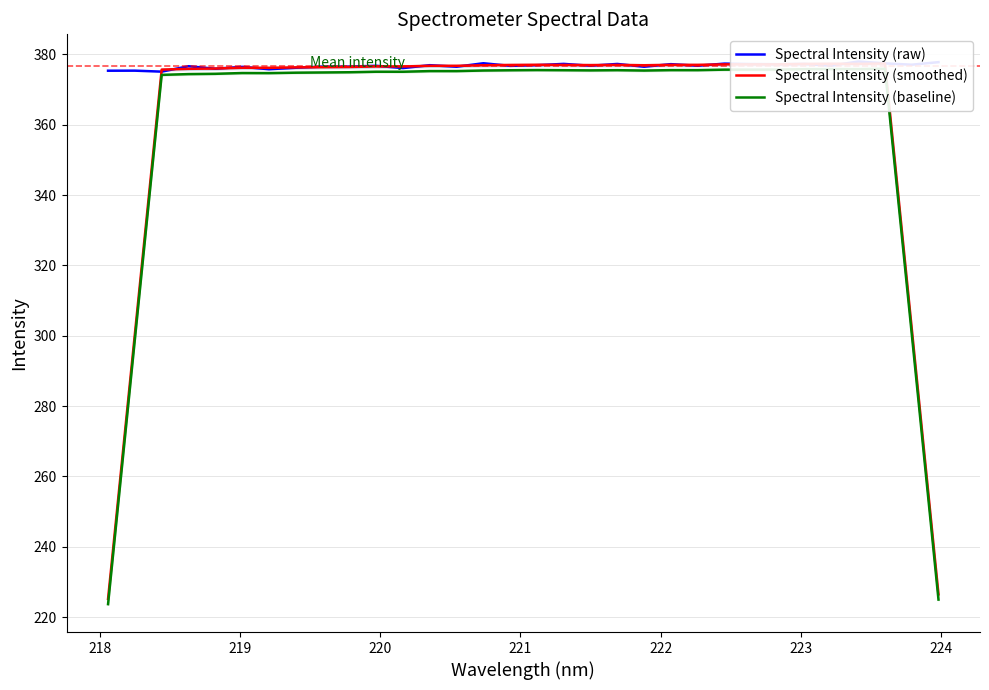

Which series has the largest total across all categories?

Spectral Intensity (raw)